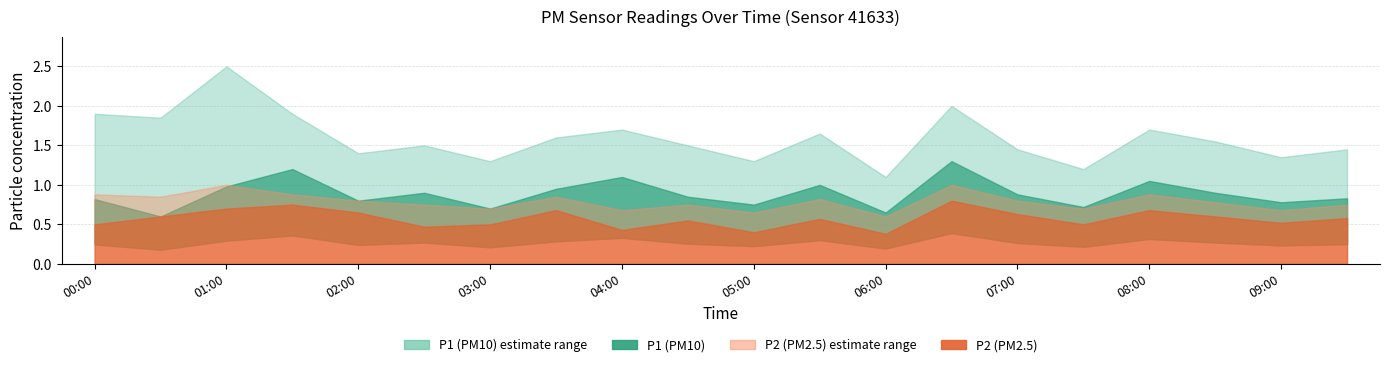

Reading right to left, what are all the values shown in this chart?

P1: 09:30=0.8	09:00=0.8	08:30=0.9	08:00=1.1	07:30=0.7	07:00=0.9	06:30=1.3	06:00=0.7	05:30=1.0	05:00=0.8	04:30=0.8	04:00=1.1	03:30=0.9	03:00=0.7	02:30=0.9	02:00=0.8	01:30=1.2	01:00=1.0	00:30=0.6	00:00=0.8
P1_upper: 09:30=1.4	09:00=1.4	08:30=1.6	08:00=1.7	07:30=1.2	07:00=1.4	06:30=2.0	06:00=1.1	05:30=1.6	05:00=1.3	04:30=1.5	04:00=1.7	03:30=1.6	03:00=1.3	02:30=1.5	02:00=1.4	01:30=1.9	01:00=2.5	00:30=1.9	00:00=1.9
P2: 09:30=0.6	09:00=0.5	08:30=0.6	08:00=0.7	07:30=0.5	07:00=0.6	06:30=0.8	06:00=0.4	05:30=0.6	05:00=0.4	04:30=0.6	04:00=0.4	03:30=0.7	03:00=0.5	02:30=0.5	02:00=0.7	01:30=0.8	01:00=0.7	00:30=0.6	00:00=0.5
P2_upper: 09:30=0.8	09:00=0.7	08:30=0.8	08:00=0.9	07:30=0.7	07:00=0.8	06:30=1.0	06:00=0.6	05:30=0.8	05:00=0.7	04:30=0.8	04:00=0.7	03:30=0.8	03:00=0.7	02:30=0.8	02:00=0.8	01:30=0.9	01:00=1.0	00:30=0.8	00:00=0.9